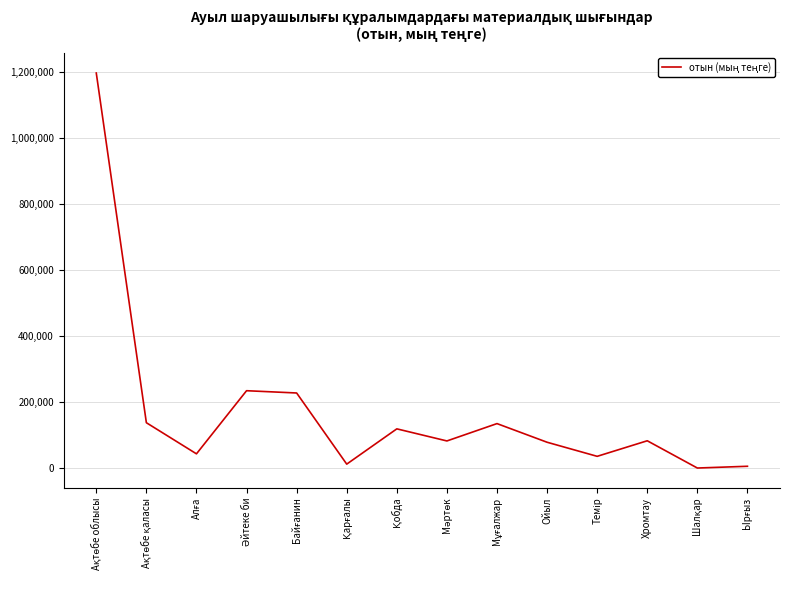

What is the difference between the maximum and minimum values?

1195383